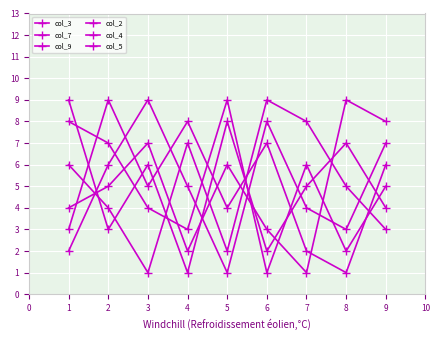

Does the chart have visible grid lines?

Yes